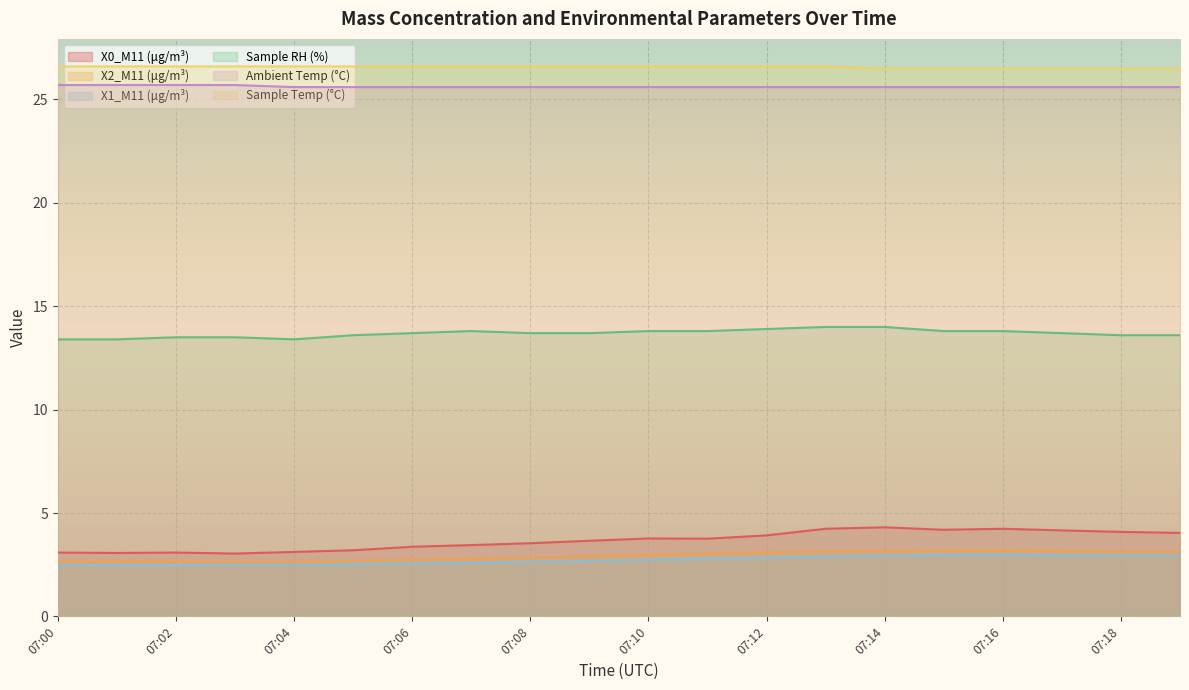

True or false: Ambient Temp (°C) has a value of 25.6 at 07:15.

True